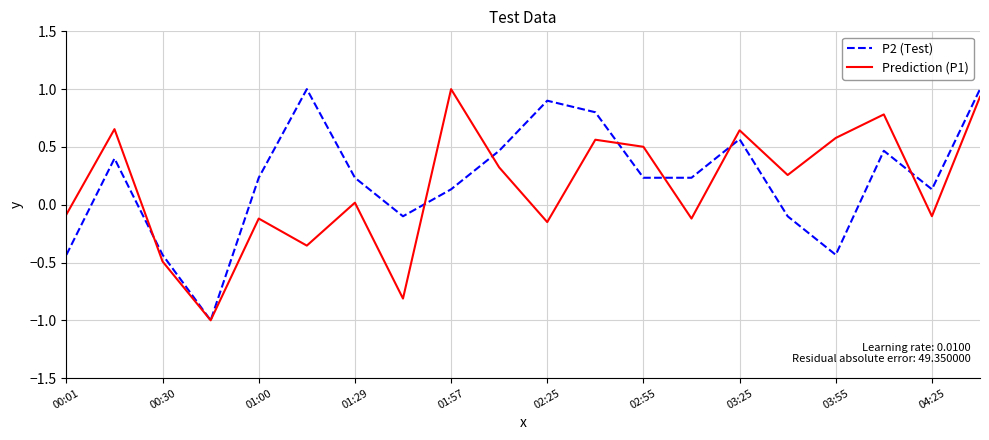

What is the minimum value shown in the chart?

-1.0